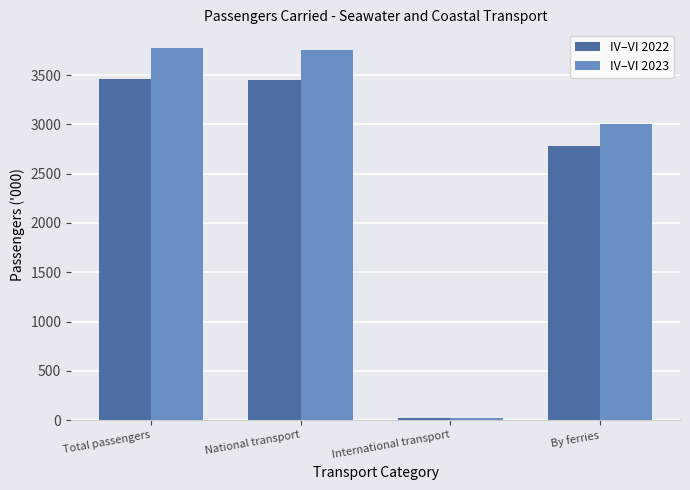

What is the maximum value shown in the chart?

3775